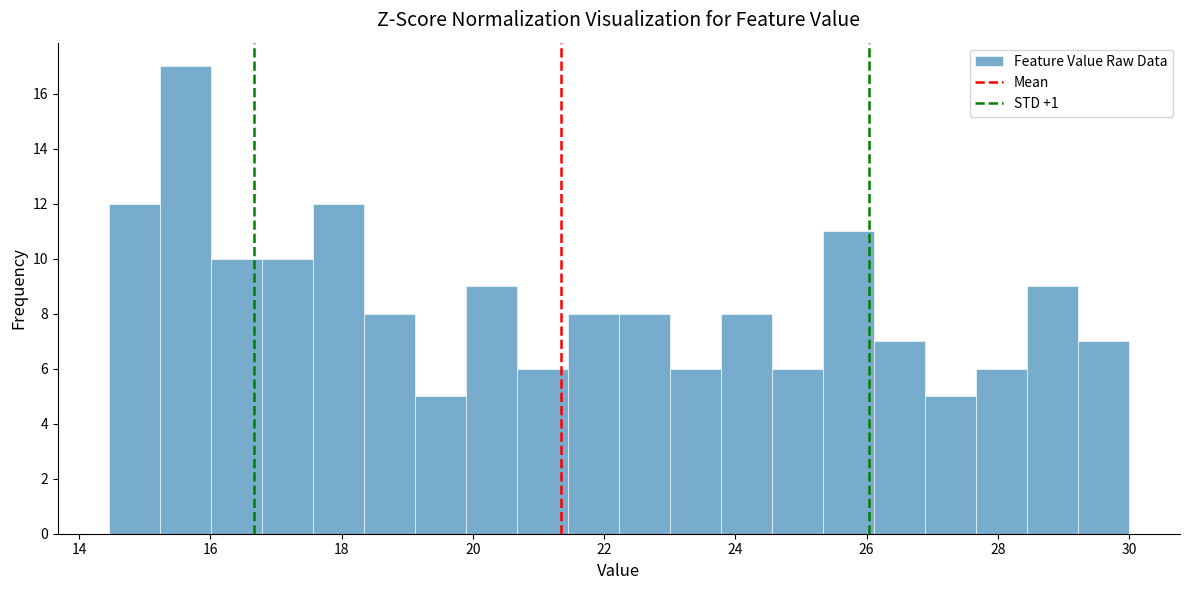

Around what value on the x-axis is the tallest bar? Give the approximate position of its centre, as read against the axis.

15.6